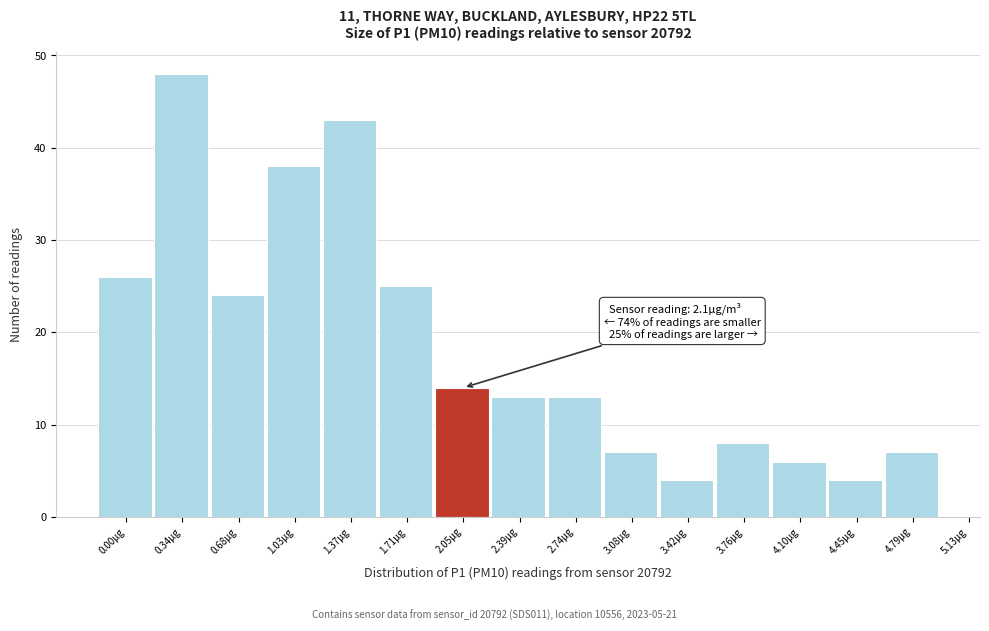

Reading left to right, extract all data points from this chart.

0.00µg=26	0.34µg=48	0.68µg=24	1.03µg=38	1.37µg=43	1.71µg=25	2.05µg=14	2.39µg=13	2.74µg=13	3.08µg=7	3.42µg=4	3.76µg=8	4.10µg=6	4.45µg=4	4.79µg=7